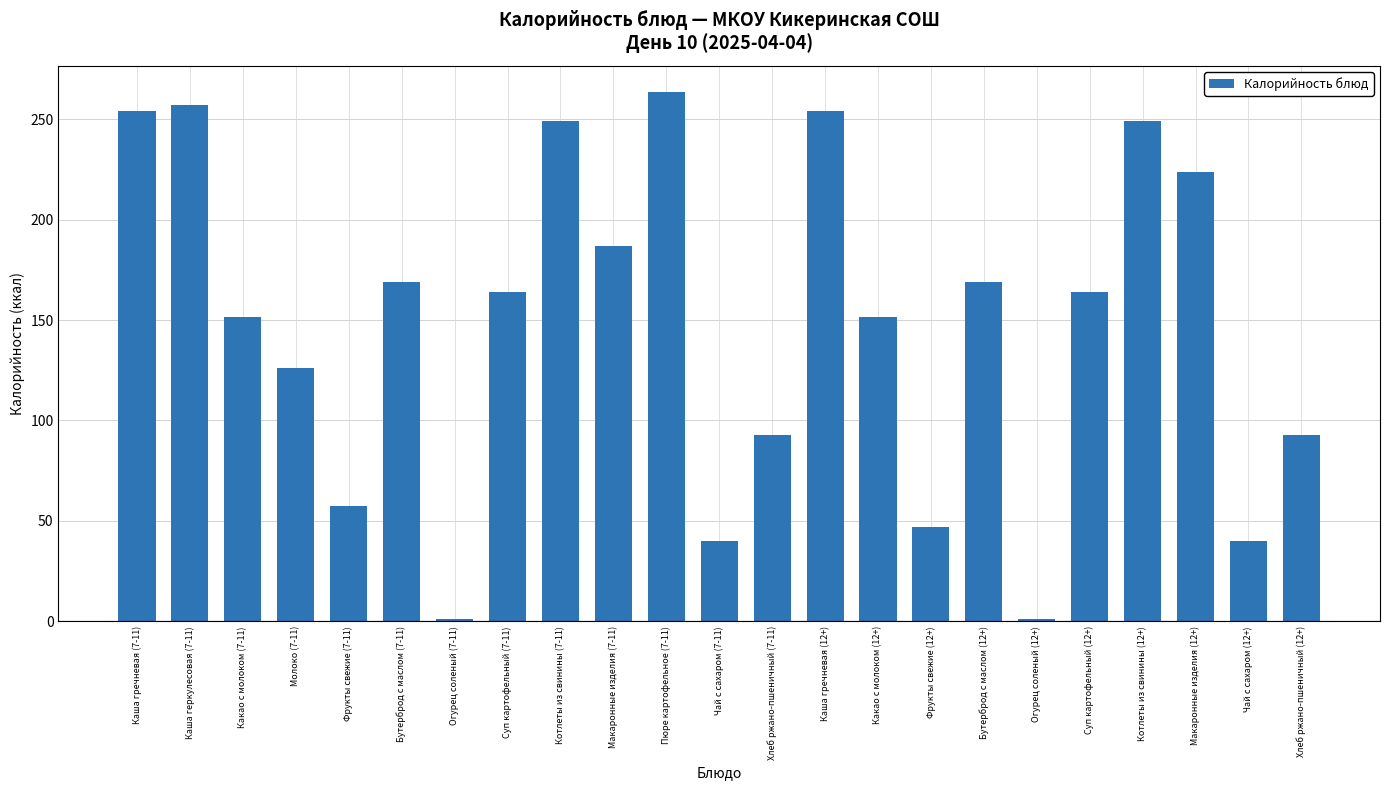

At which label is the value closest to 132?

Молоко (7-11)